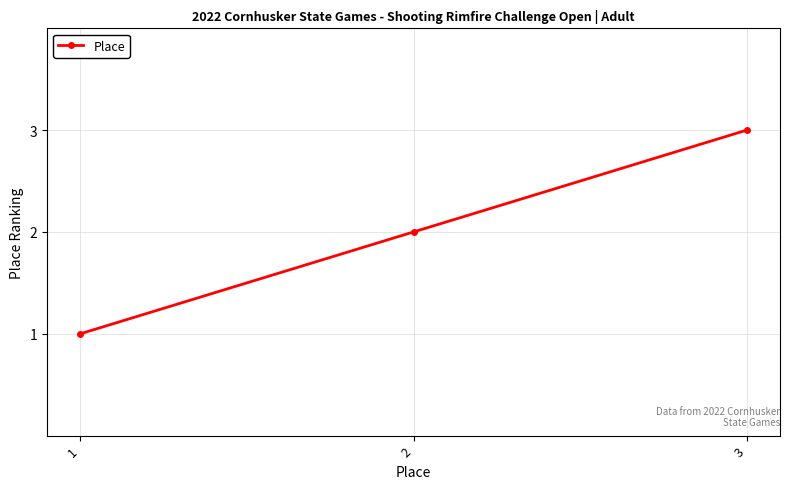

Is it true that the value at 3 is 3?

True